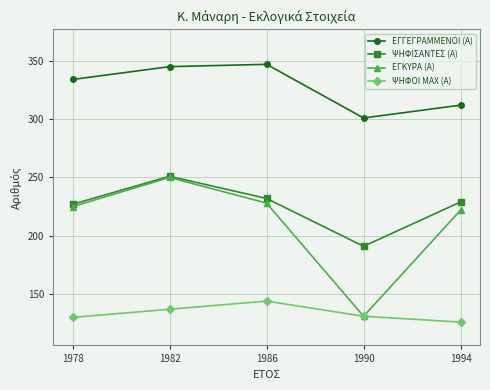

What is the difference between the highest and lowest values at 1990?

170